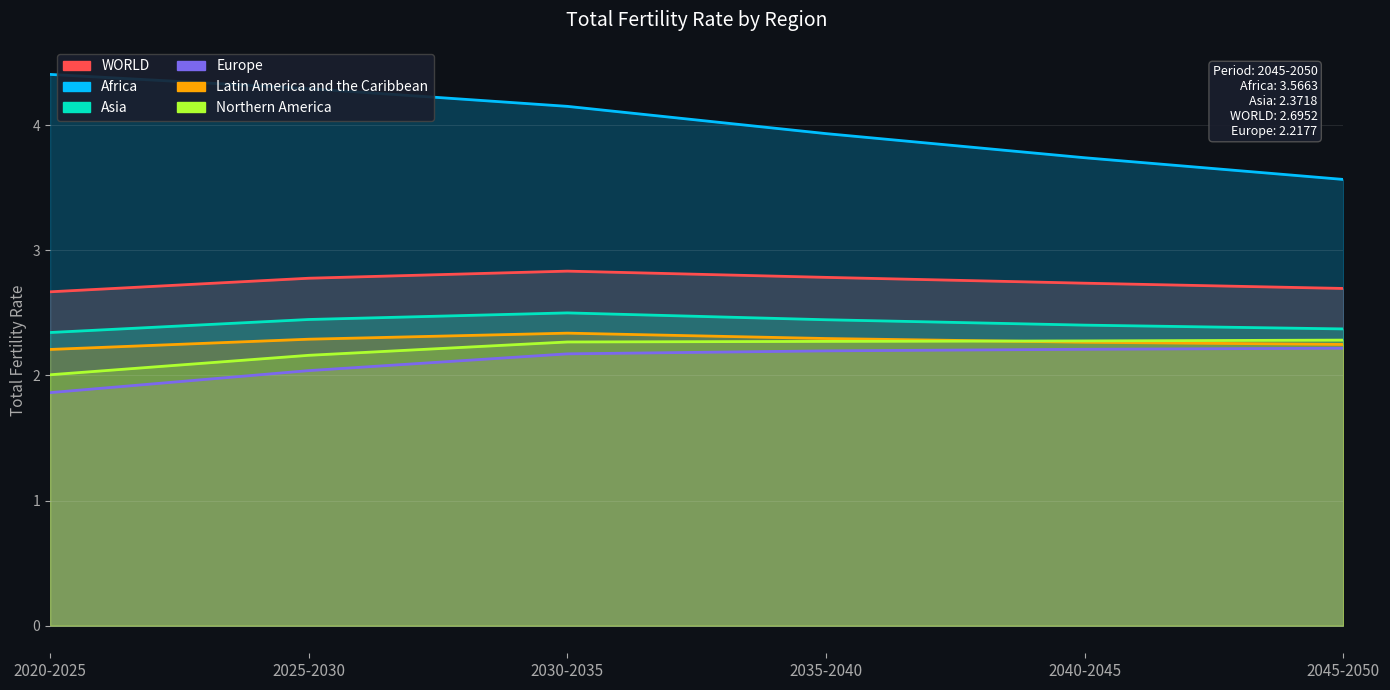

True or false: Northern America has more than 1 points higher than both neighbors.

False